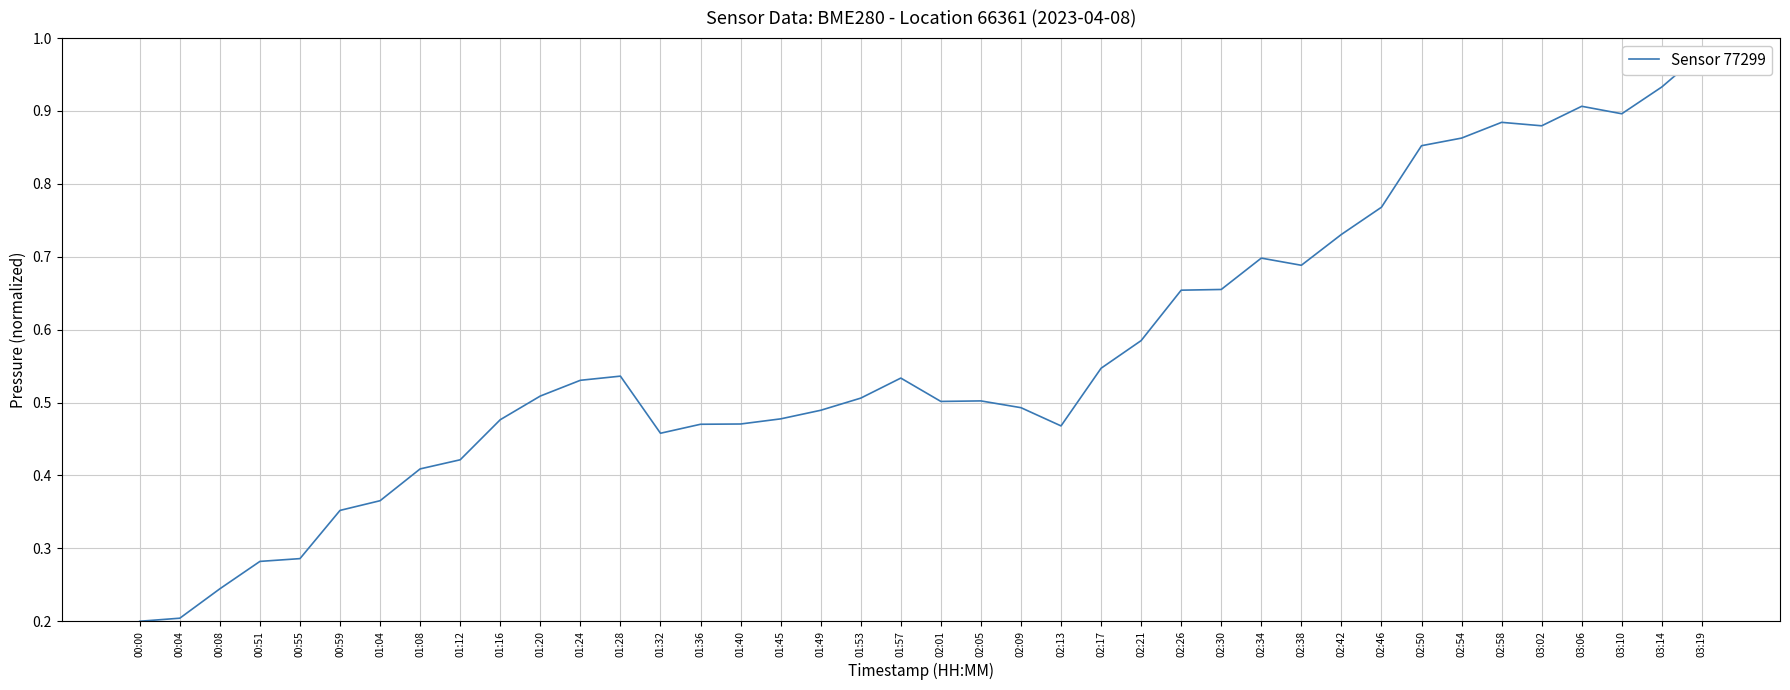

Does the chart have visible grid lines?

Yes